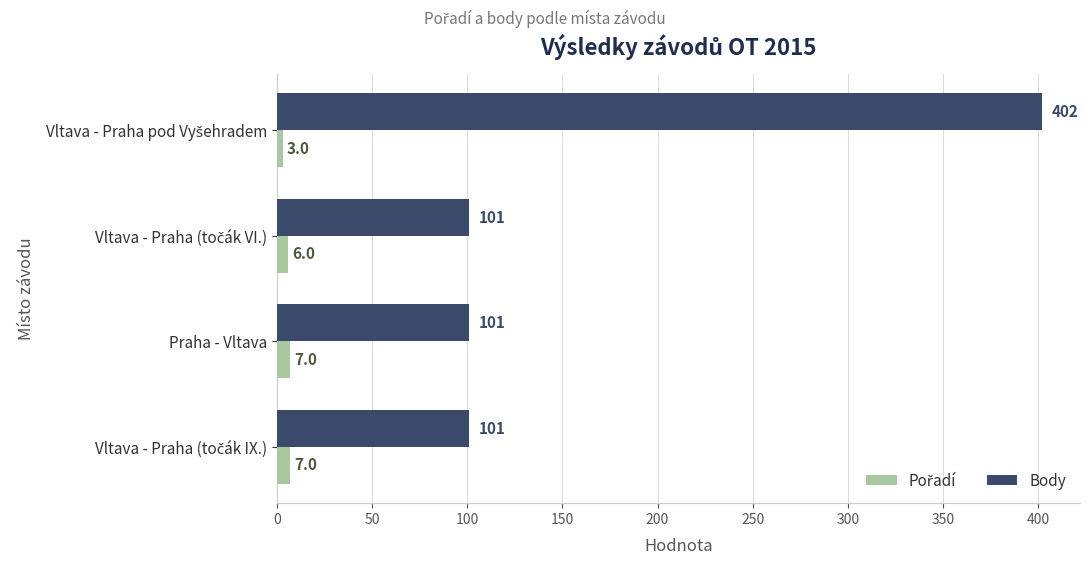

At how many categories does at least one series exceed 56?

4